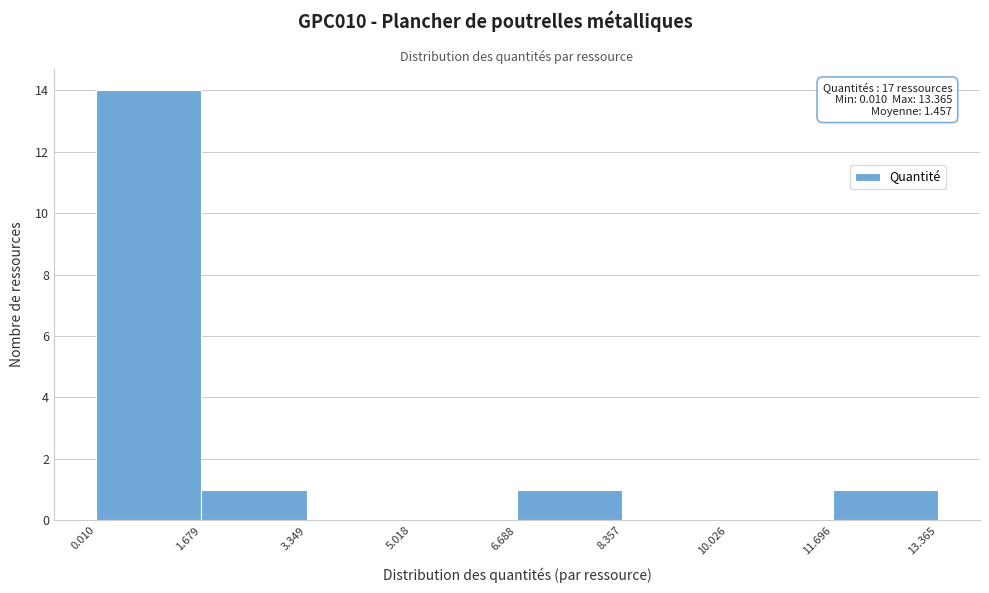

Over which range of the x-axis is the bar tallest?

0.010 to 1.679